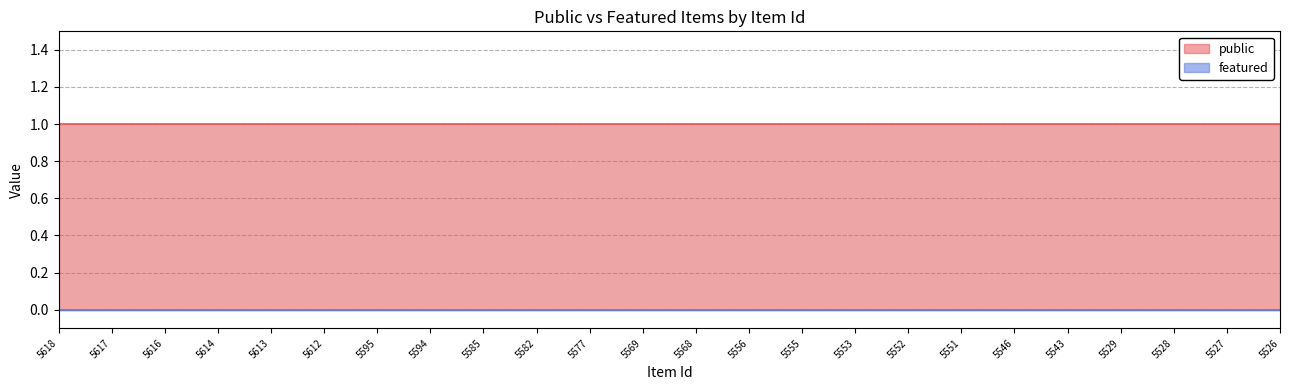

True or false: public and featured cross at least once.

False